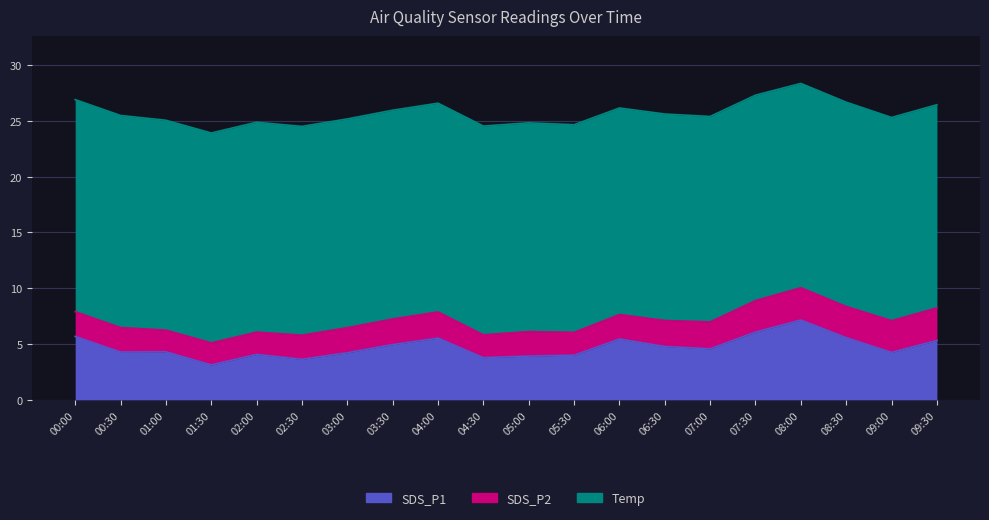

True or false: SDS_P2 and SDS_P1 cross at least once.

False